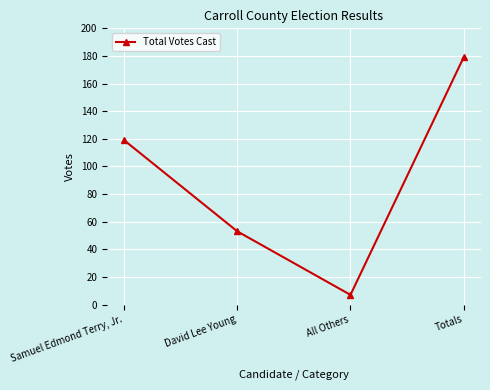

The value at David Lee Young is 74. True or false?

False